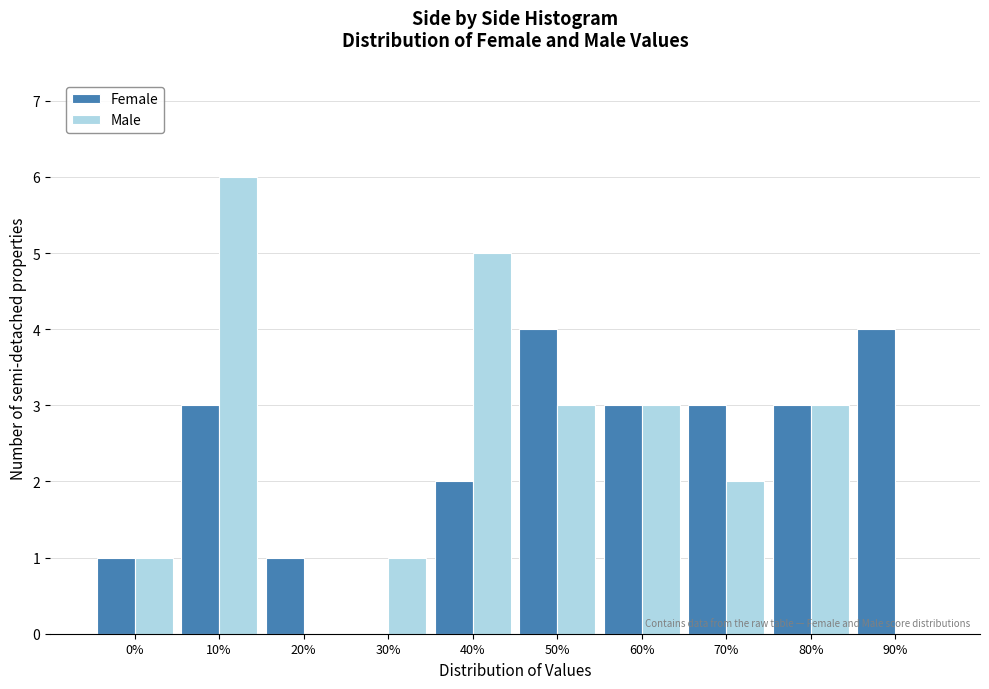

Reading left to right, what are all the values shown in this chart?

Female: 0%=1	10%=3	20%=1	30%=0	40%=2	50%=4	60%=3	70%=3	80%=3	90%=4
Male: 0%=1	10%=6	20%=0	30%=1	40%=5	50%=3	60%=3	70%=2	80%=3	90%=0